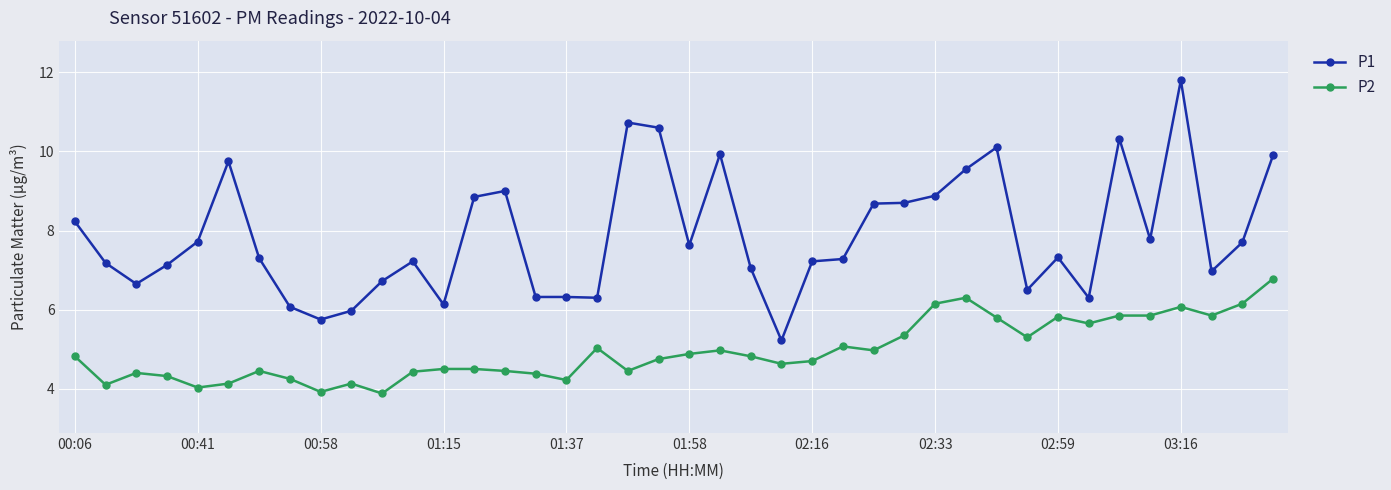

What are all the series names shown in the legend?

P1, P2